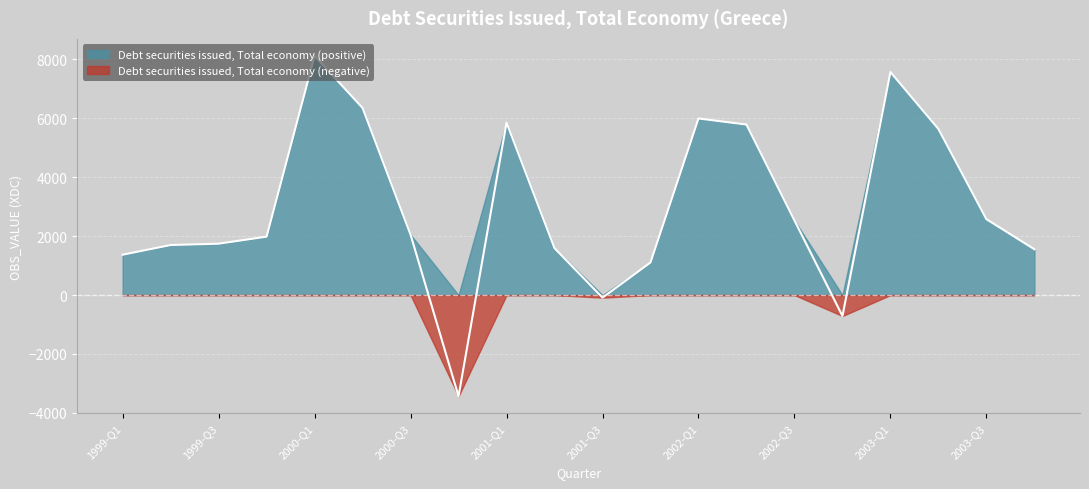

How many interior local valleys (lower than both neighbors) does the data have?

3